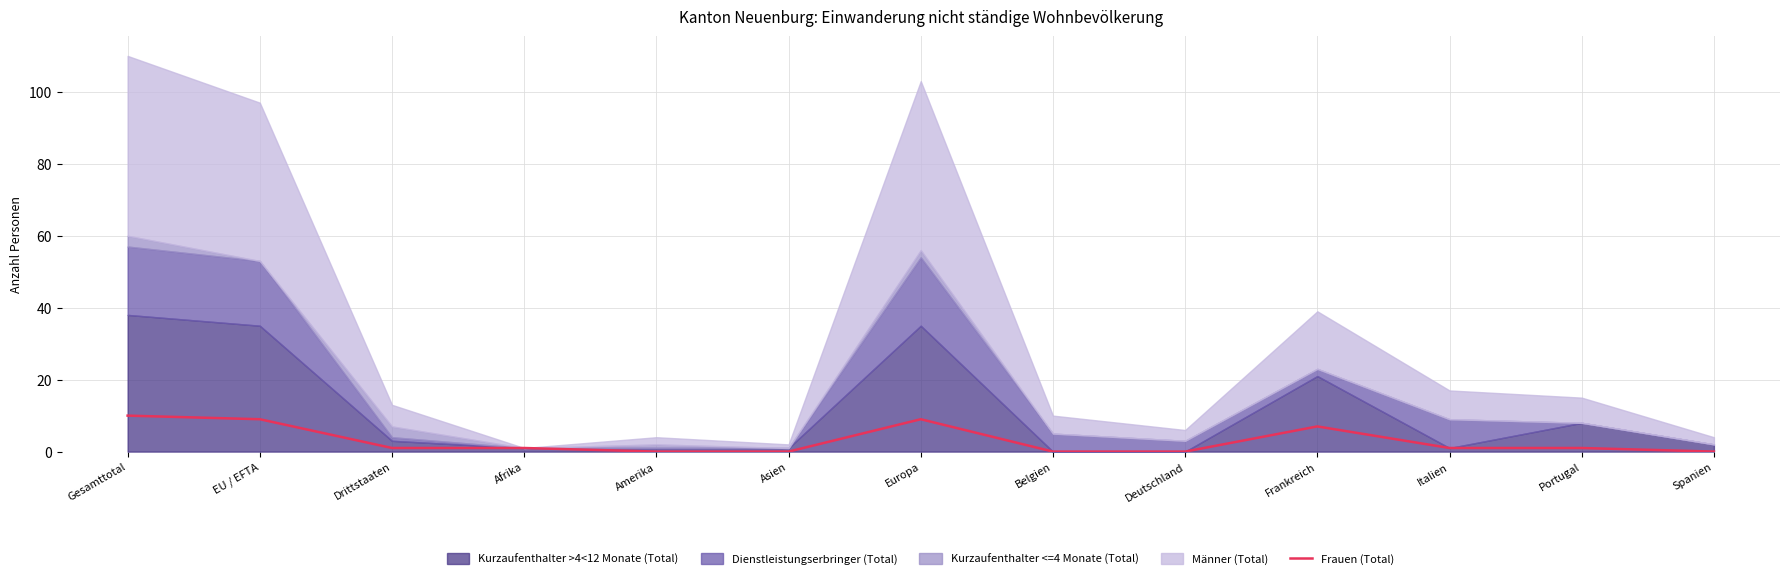

Which has a higher value, Italien or EU / EFTA?

EU / EFTA